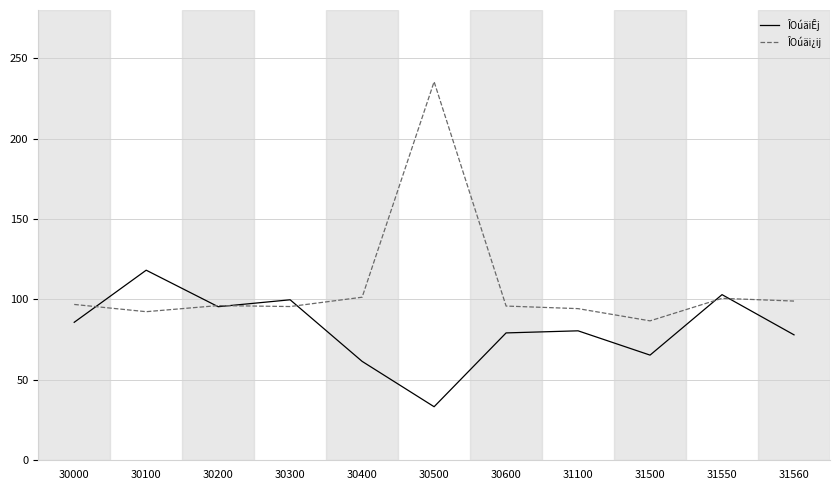

Which series has the largest total across all categories?

ÎOúäi¿ij